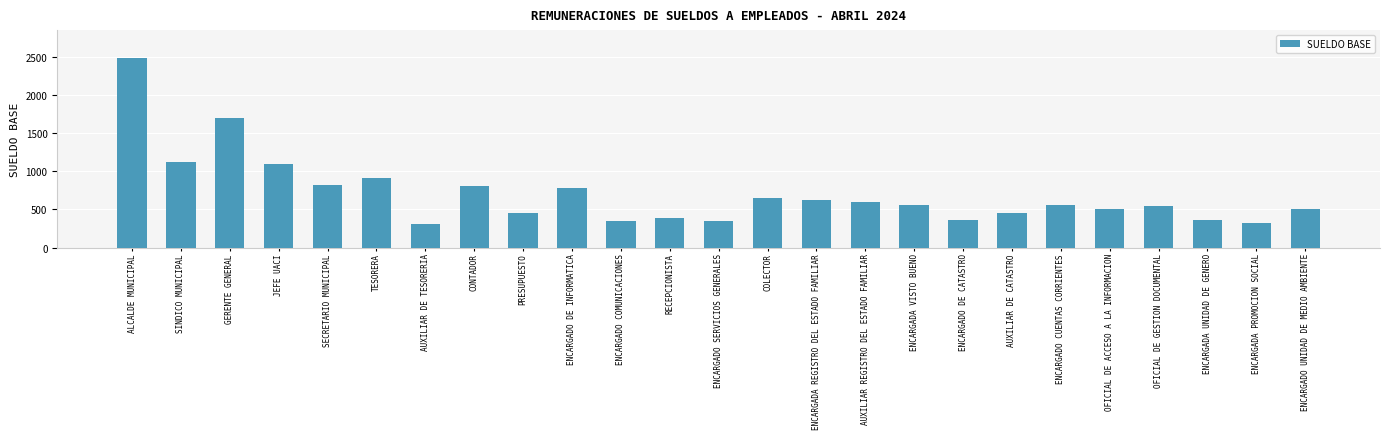

What is the greatest value displayed?

2475.0